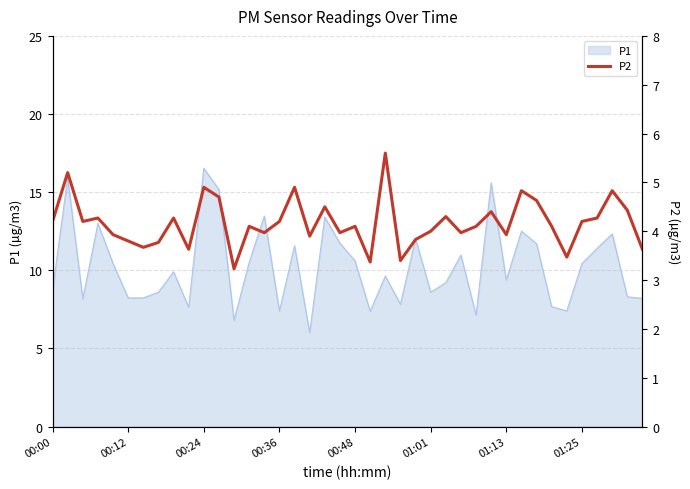

The value of P1 at 01:01 is 8.6. True or false?

True